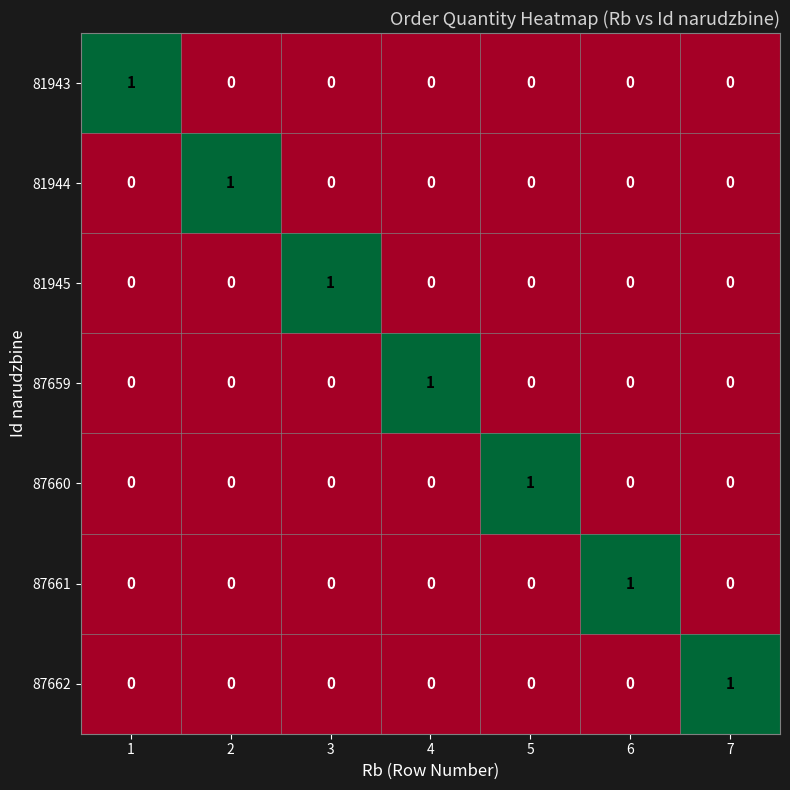

At how many categories does at least one series exceed 0?

7